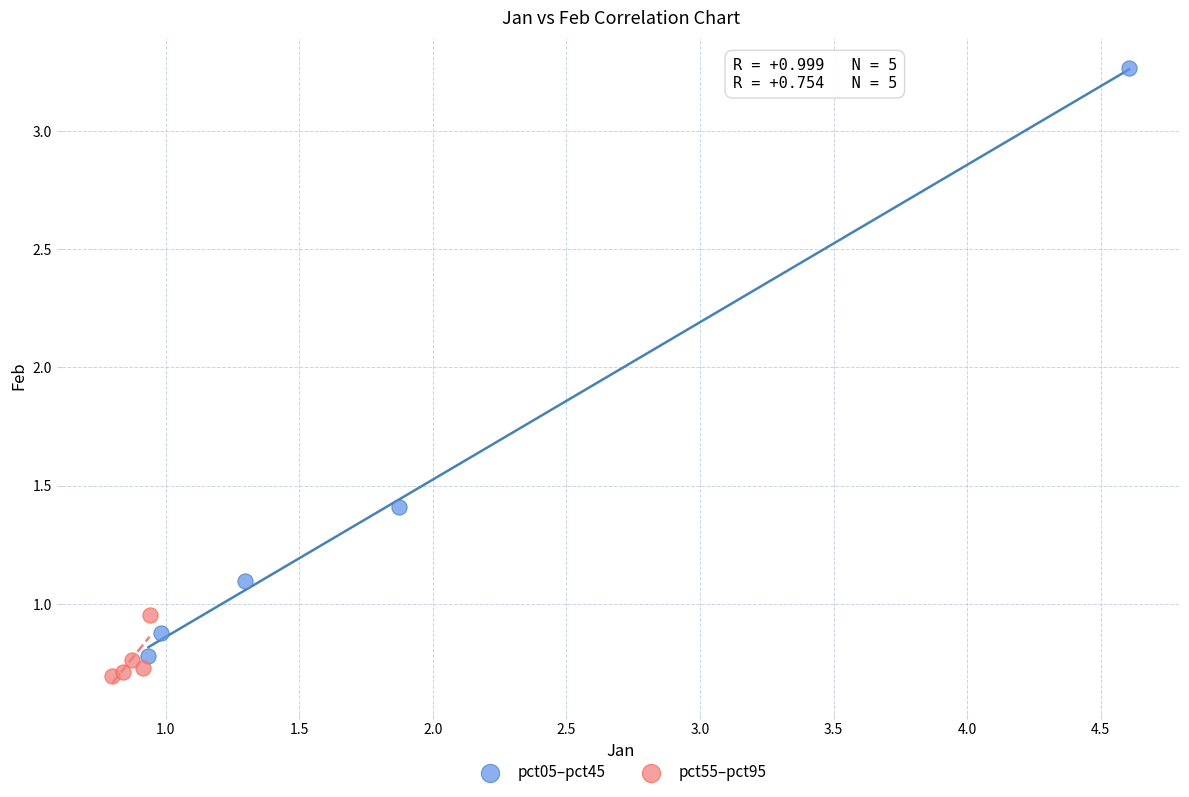

Which series contains the lowest Y value?

pct55–pct95